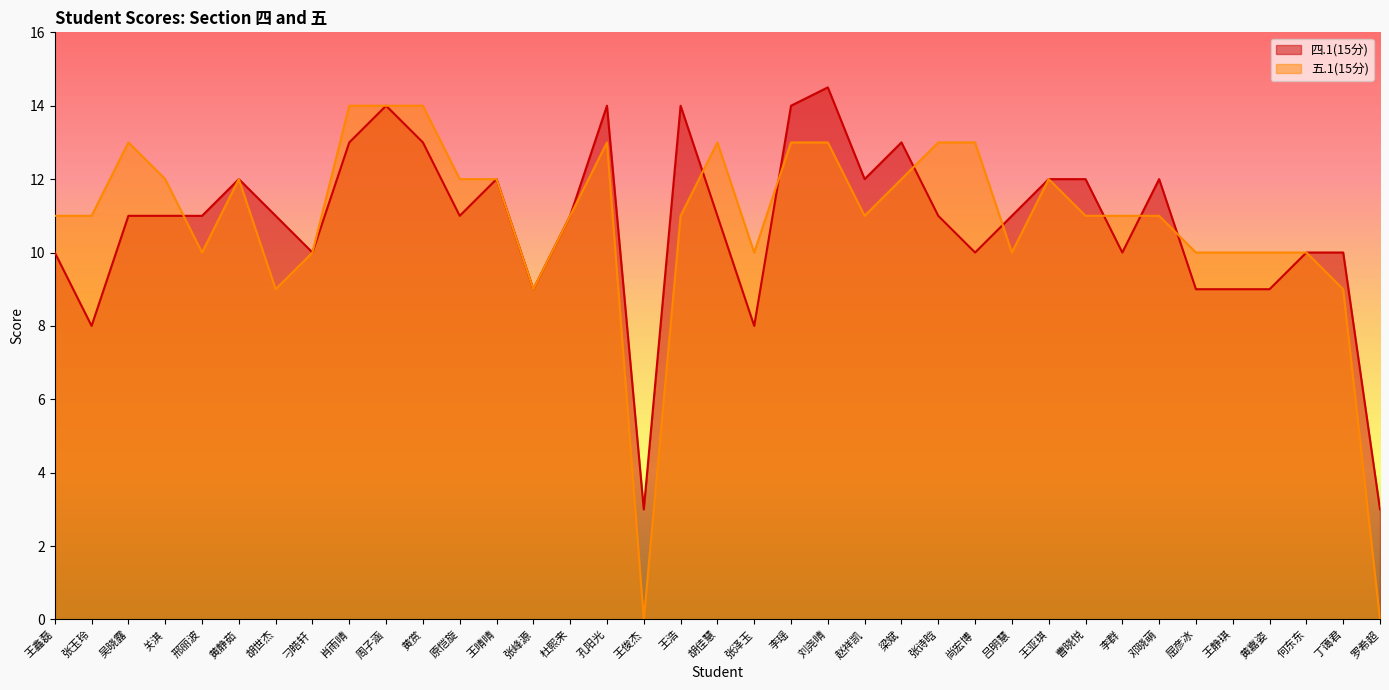

Which label corresponds to the largest value in the chart?

刘尧晴